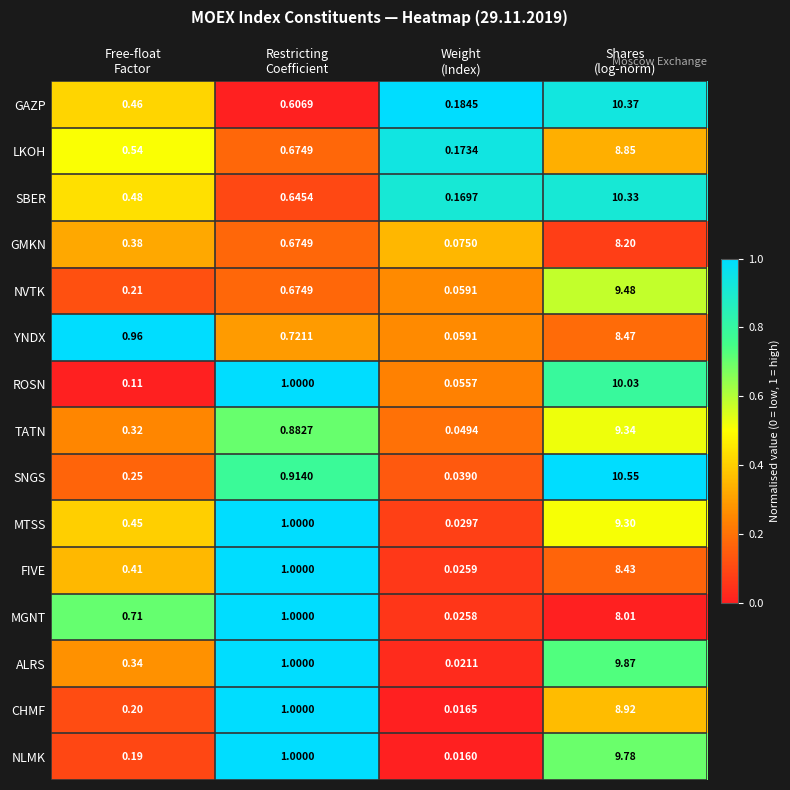

Which series has the widest spread of values?

SNGS